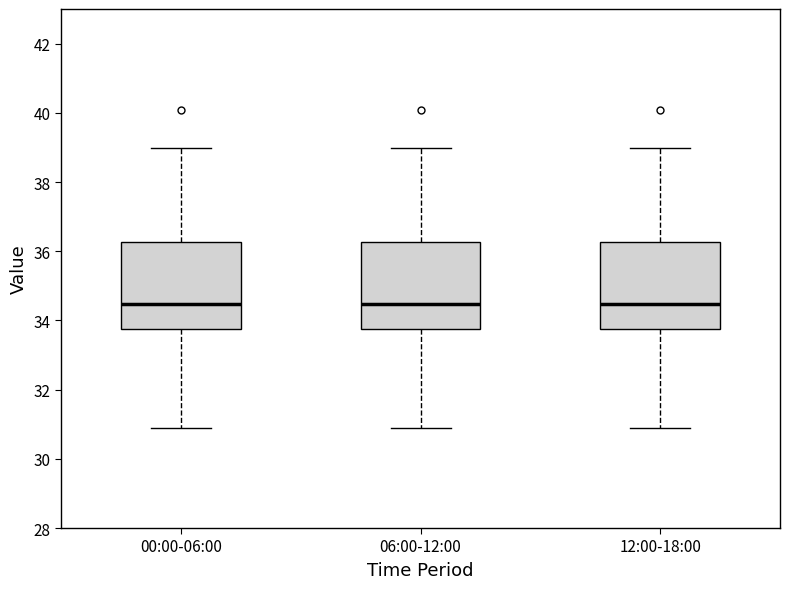

Reading left to right, transcribe this box plot: for each box, give where its median line is, the range the box spans, and where its two whiskers end, as read against the y-axis. The values are not printed on the chart, so give them approximately, as read against the axis.

00:00-06:00: median 34.4, box 33.8 to 36.2, whiskers 31.0 to 39.0
06:00-12:00: median 34.4, box 33.8 to 36.2, whiskers 31.0 to 39.0
12:00-18:00: median 34.4, box 33.8 to 36.2, whiskers 31.0 to 39.0